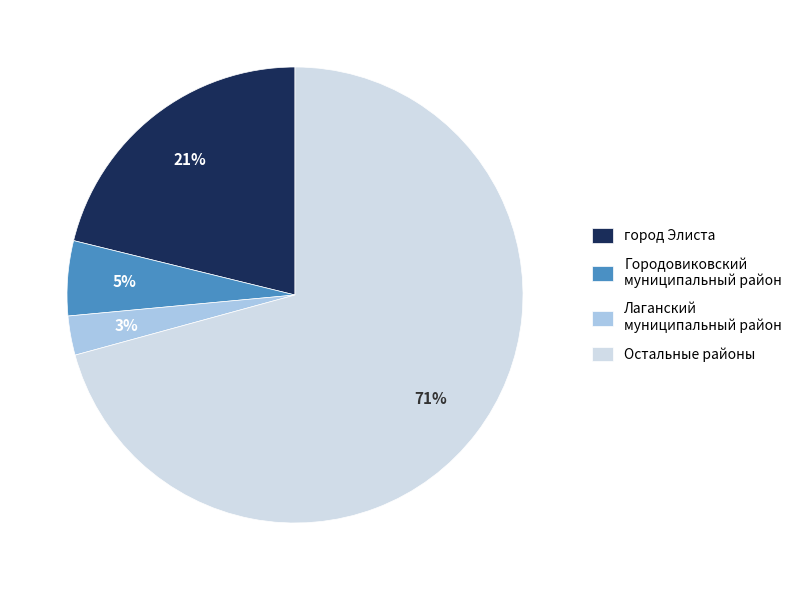

Which slice represents more than half of the pie?

Остальные районы